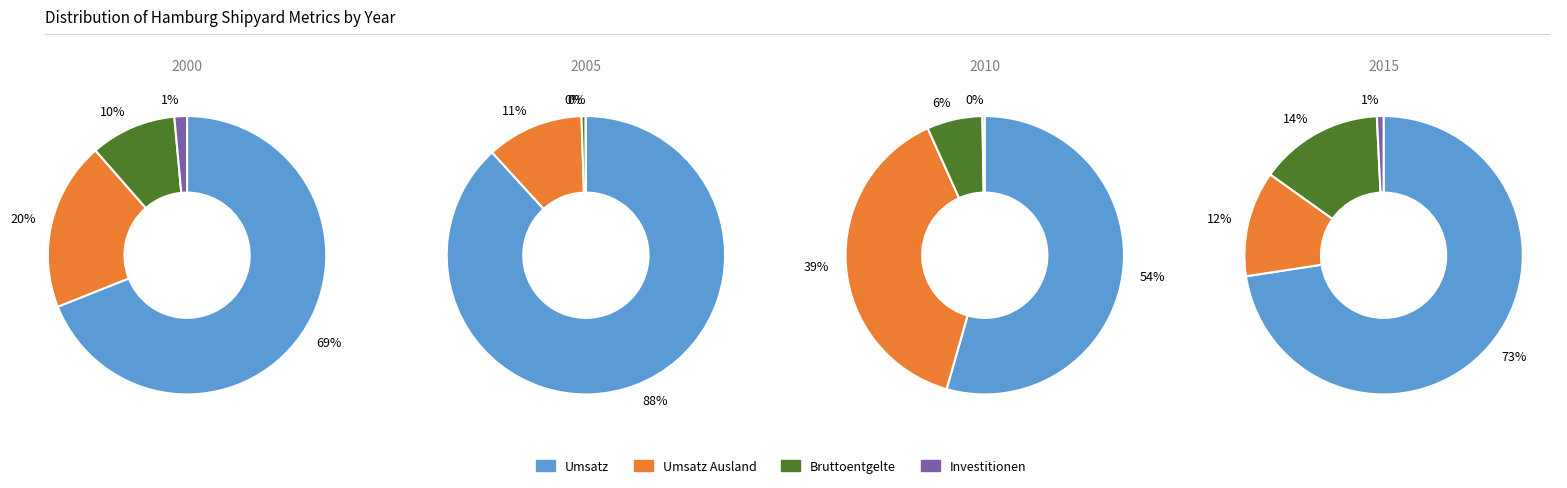

Is it true that Umsatz is 87% of the pie?

False